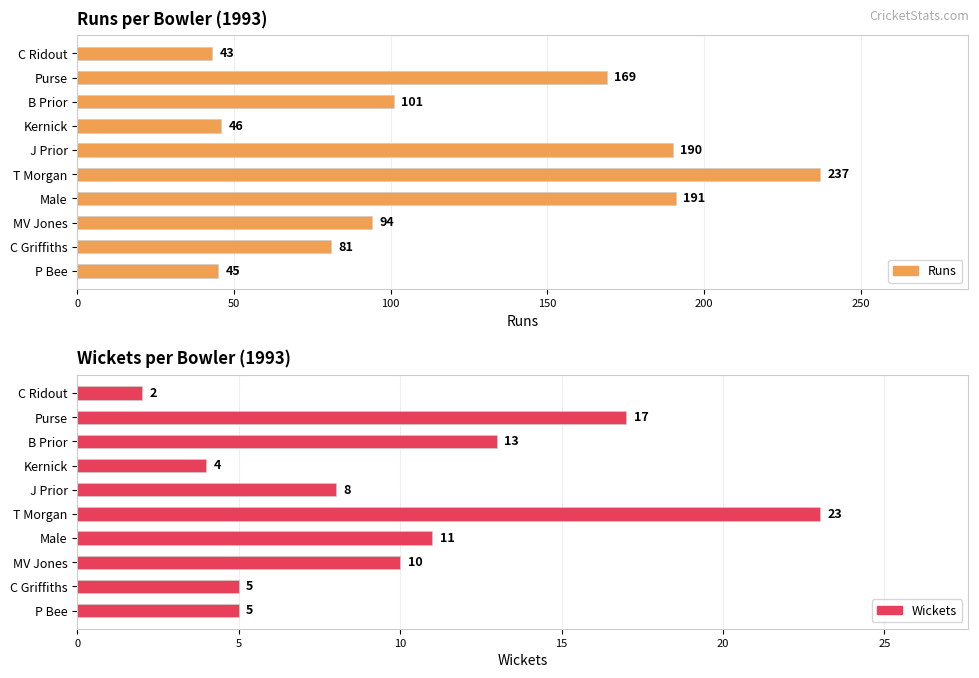

What is the lowest value of the Runs series?

43